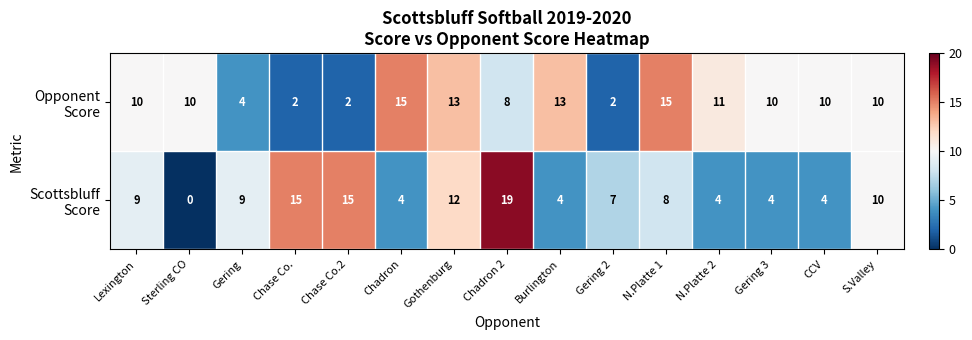

Which category has the highest value across all series?

Chadron 2